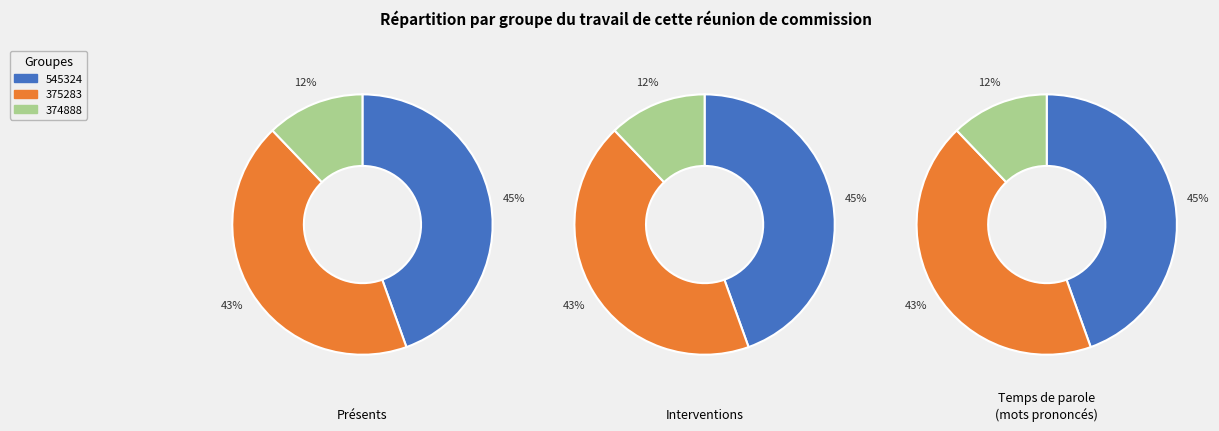

Which category has the biggest portion of the pie?

545324